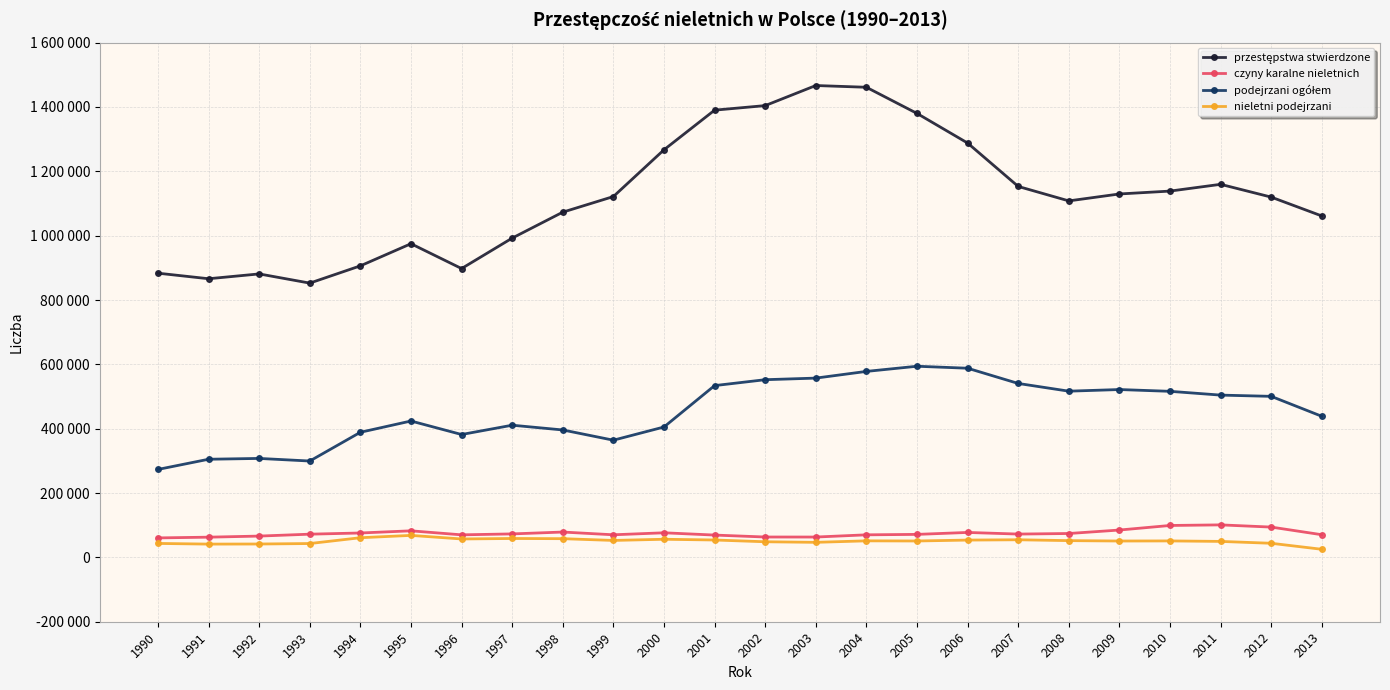

At which label does przestępstwa stwierdzone reach its minimum?

1993